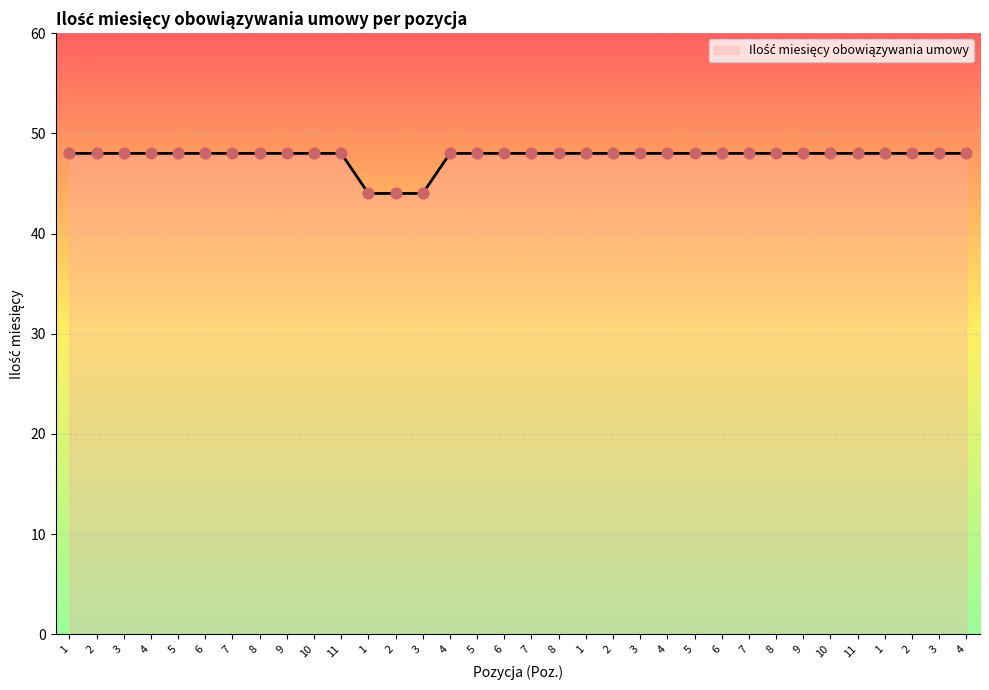

Between 7 and 4, which is larger?

7